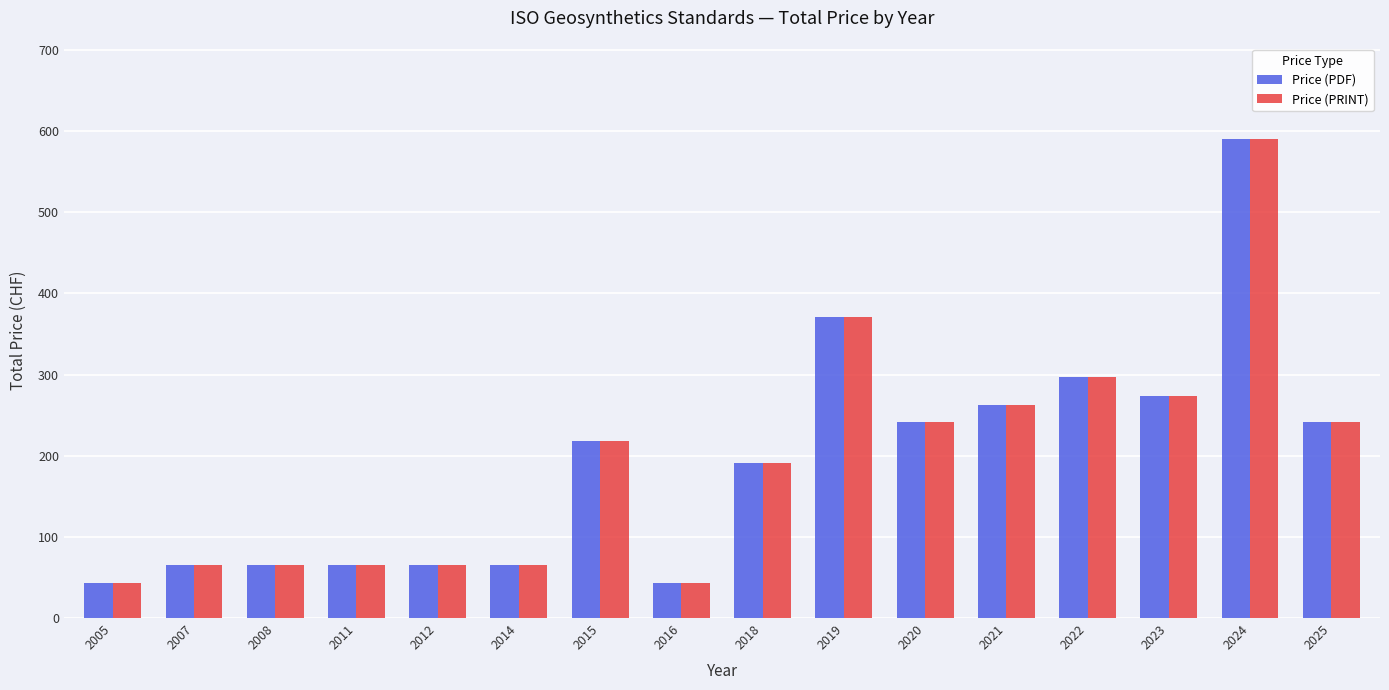

What is the difference between the maximum and second lowest values in the Price (PRINT) series?

547